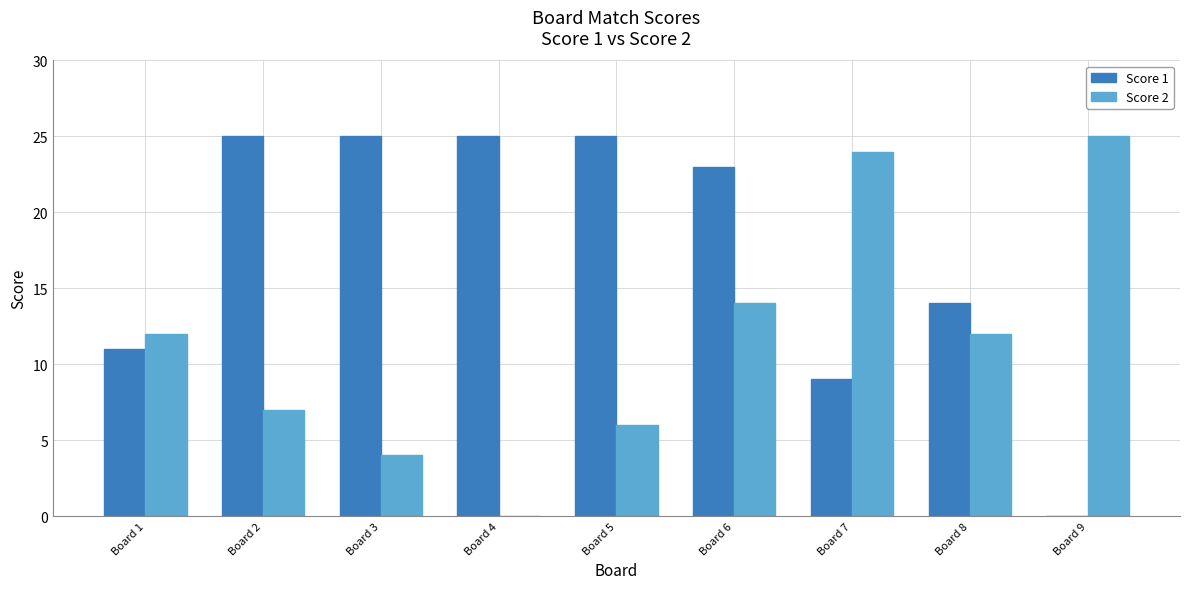

Count the number of data series in this chart.

2